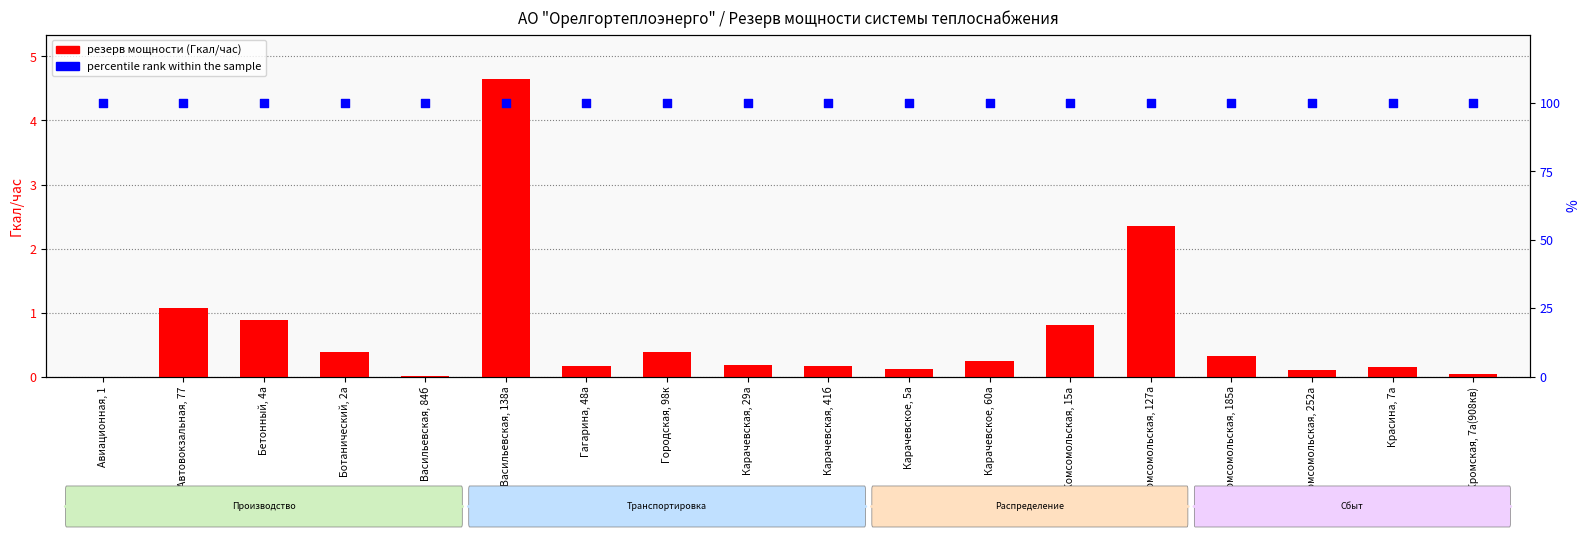

At how many categories does at least one series exceed 80?

18